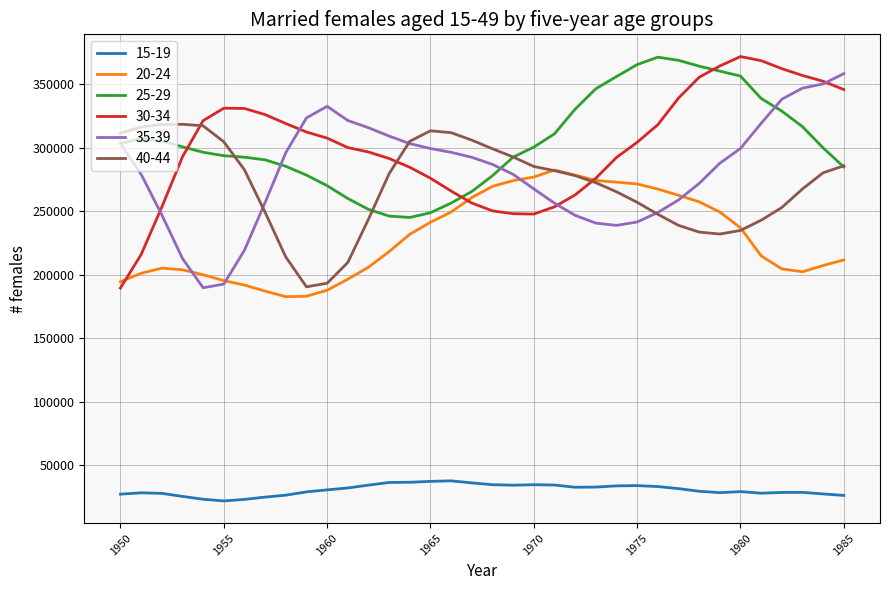

Count the number of categories in the chart.

36